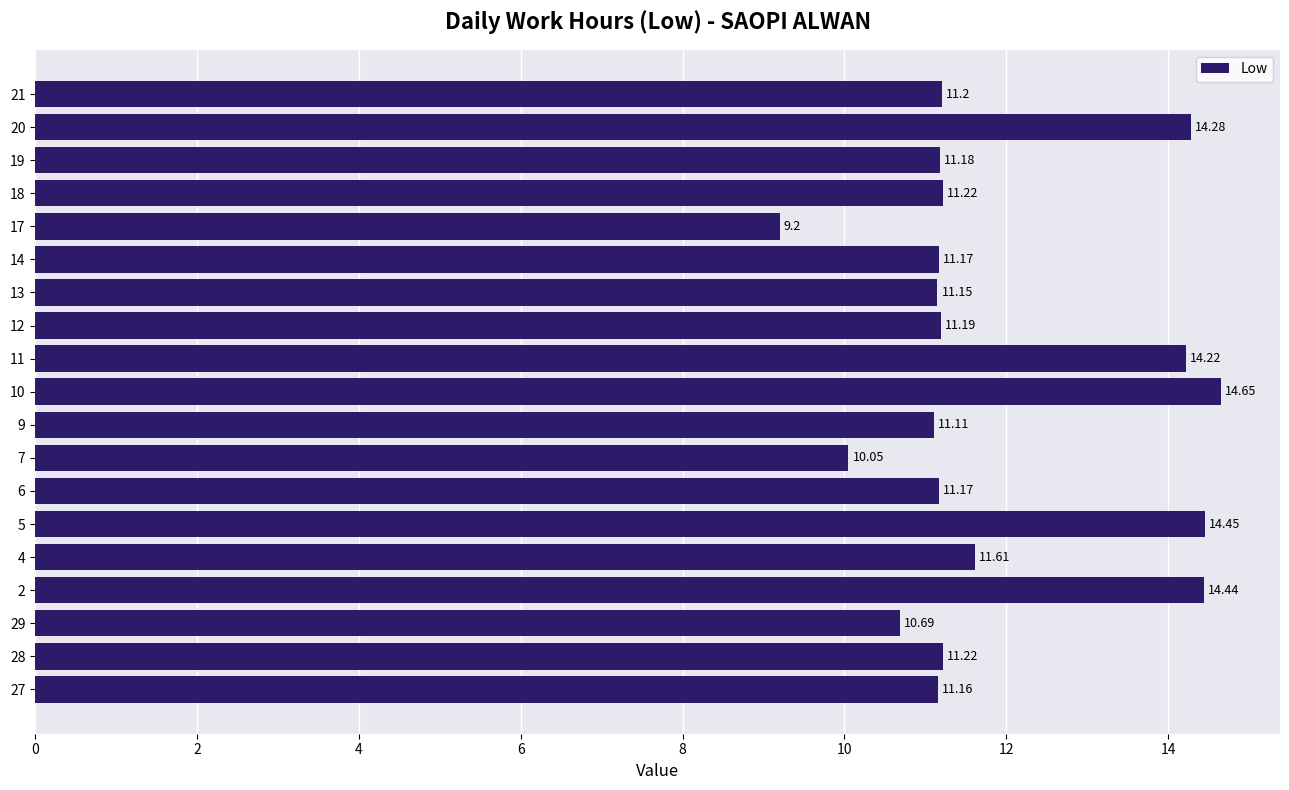

The chart shows a value of 11.2 at 13. True or false?

True